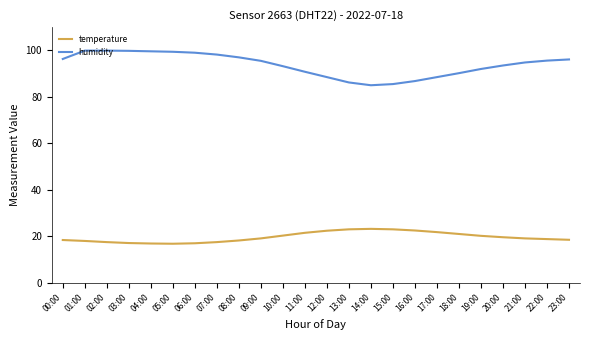

Is this an area chart (filled region under the line)?

No